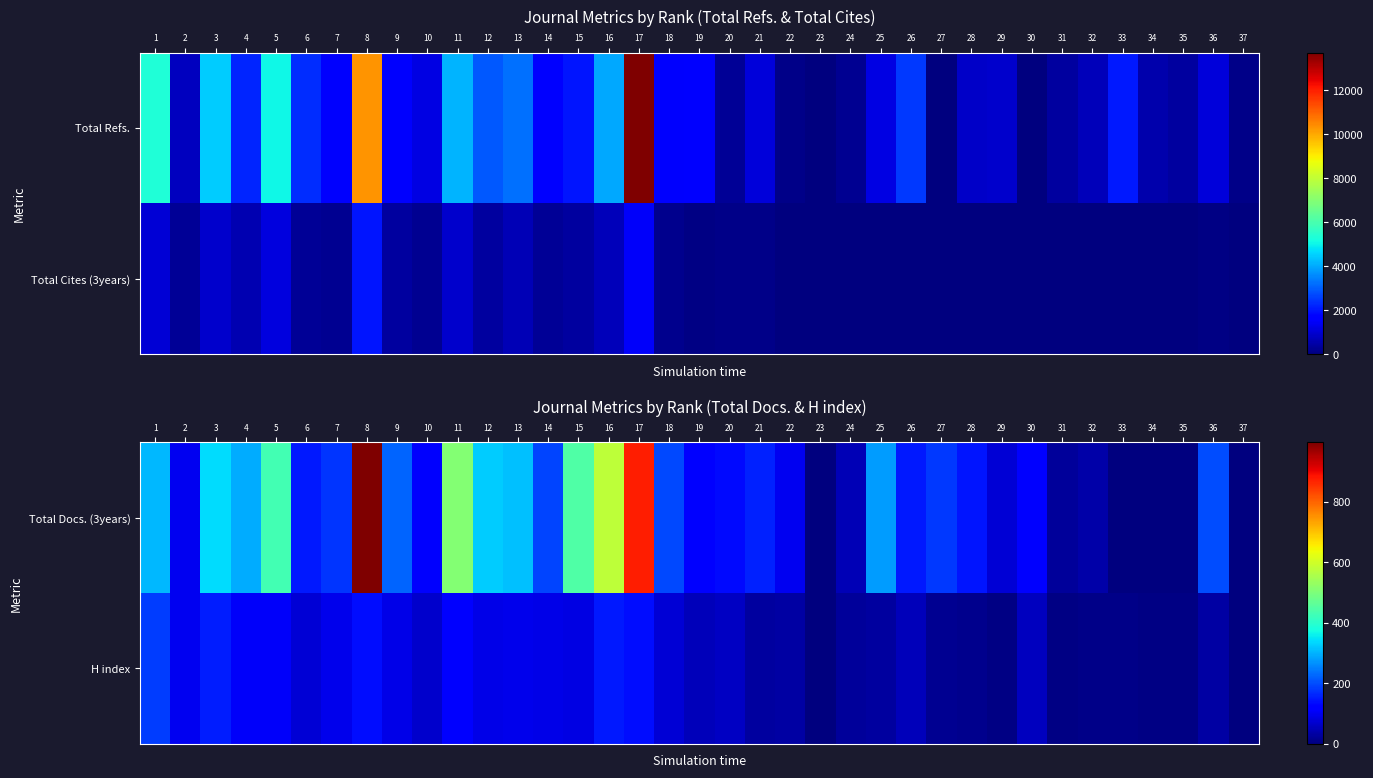

At which category is the sum across all series the highest?

8